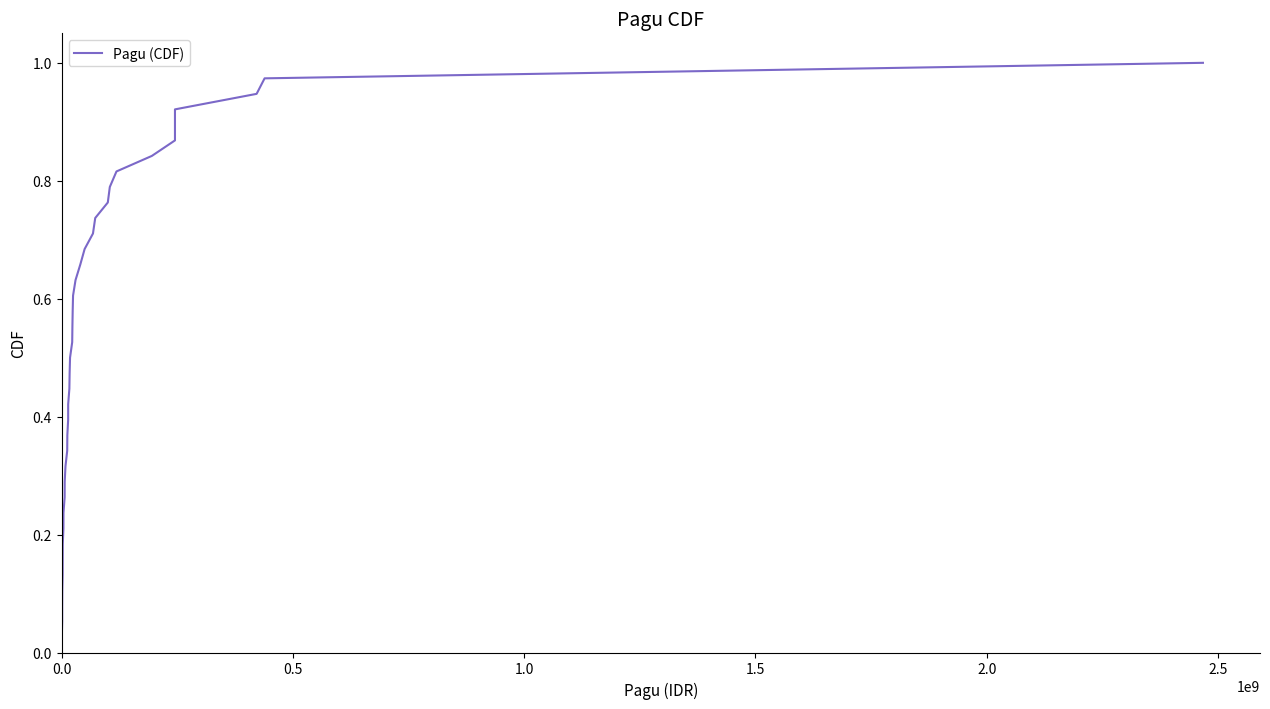

What is the sum of all values?

19.5